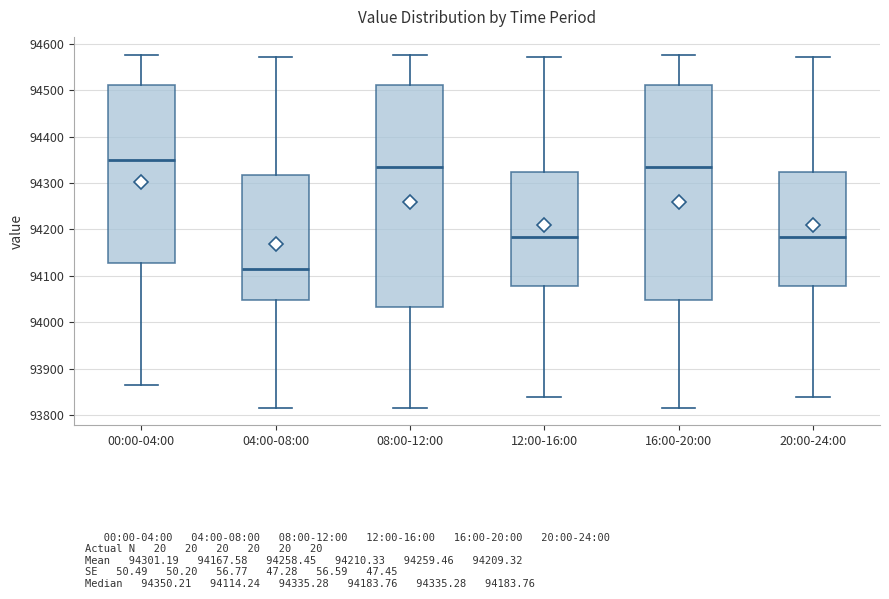

Which box's median line is the lowest?

04:00-08:00